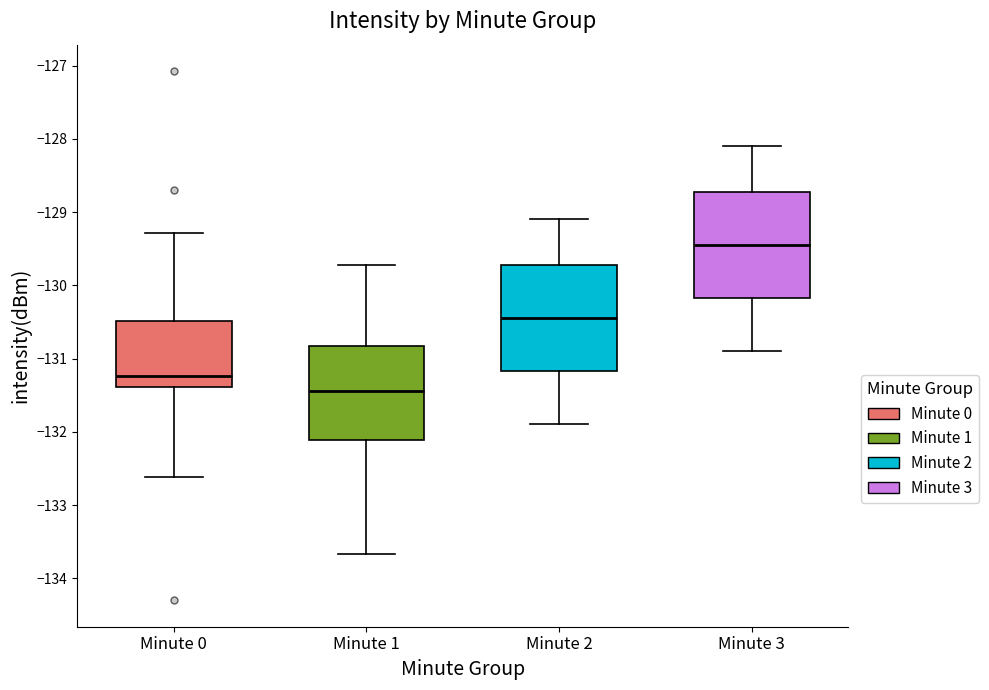

Where does the lower whisker of the box for Minute 0 end on the y-axis? The values are not printed on the chart, so give them approximately, as read against the axis.

-132.6